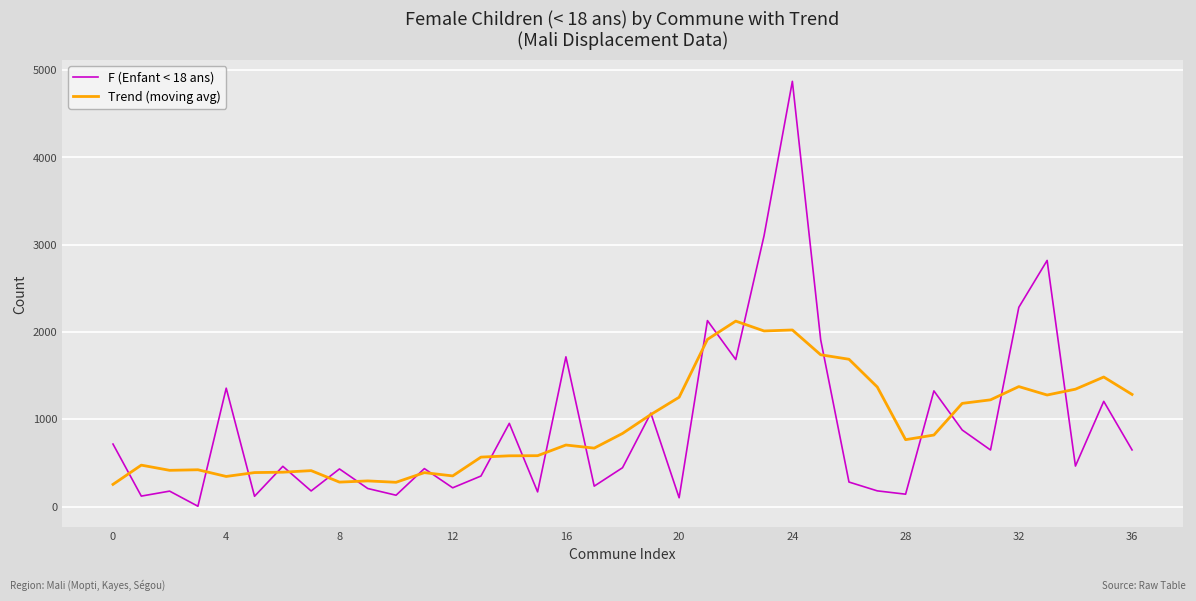

Rank the series by their maximum value, from highest to lowest.

F (Enfant < 18 ans), Trend (moving avg)